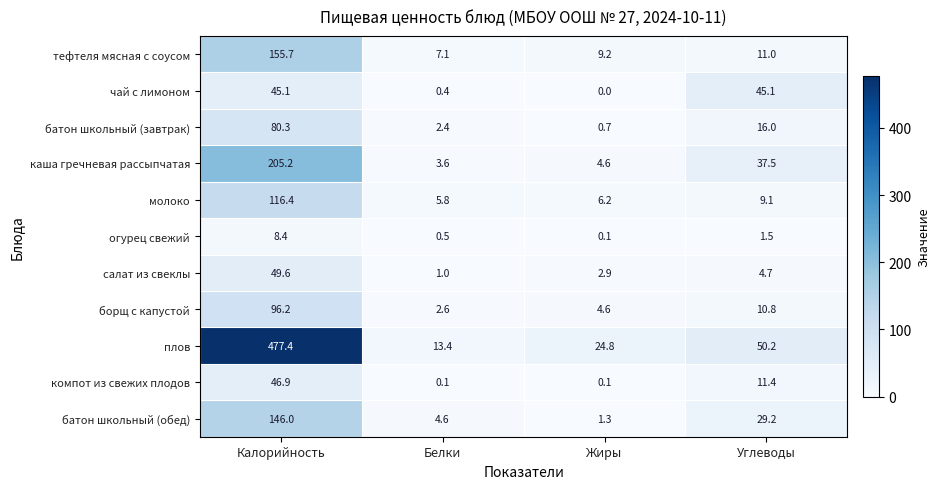

Is it true that компот из свежих плодов equals 11.4 at Углеводы?

True